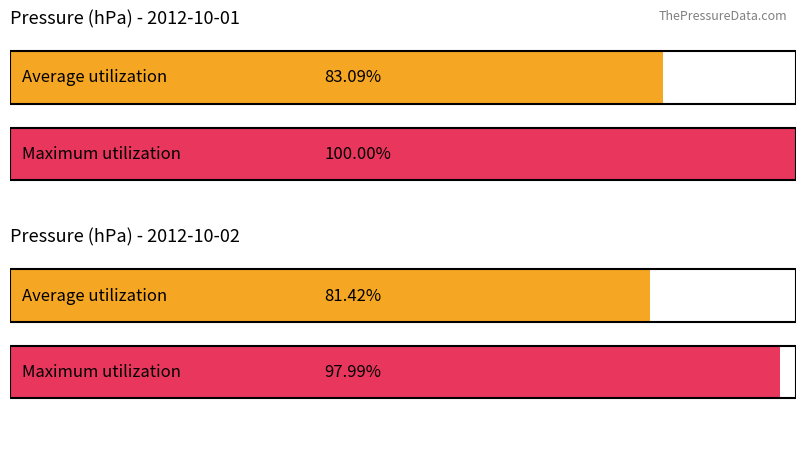

List the series in order of their peak value, highest first.

Maximum utilization, Average utilization